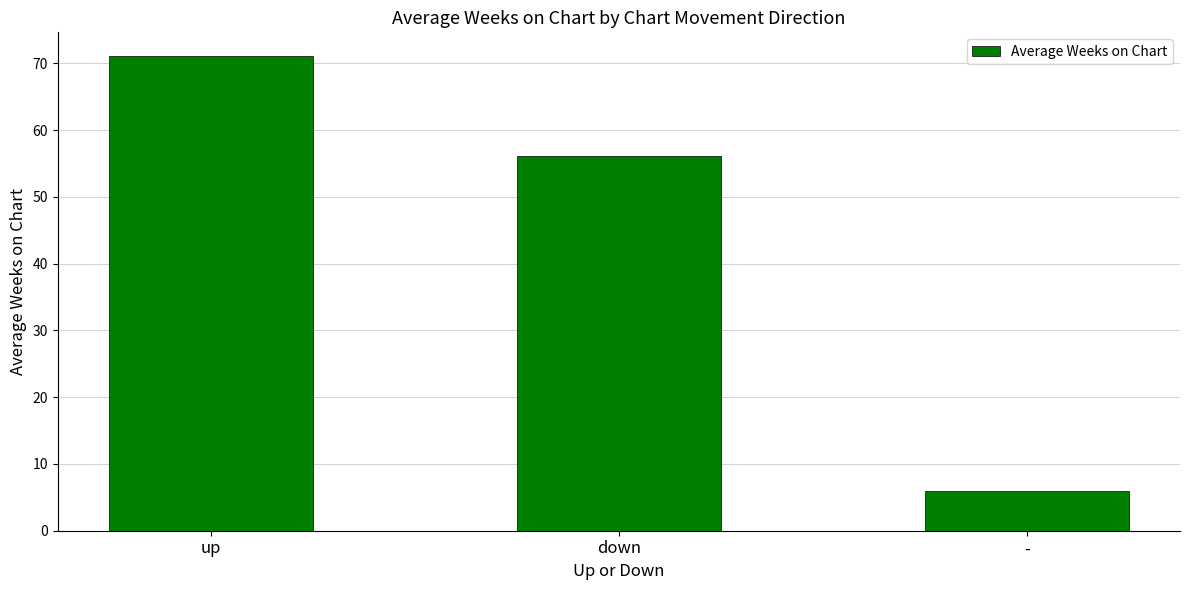

What position from the left is -?

3